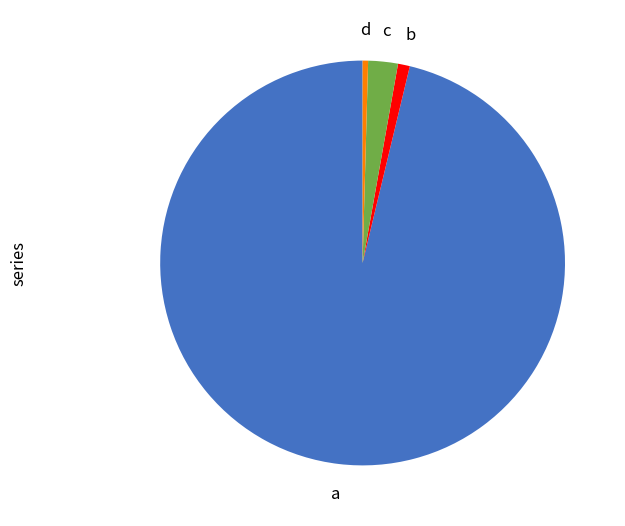

Is there a majority slice in this chart?

Yes